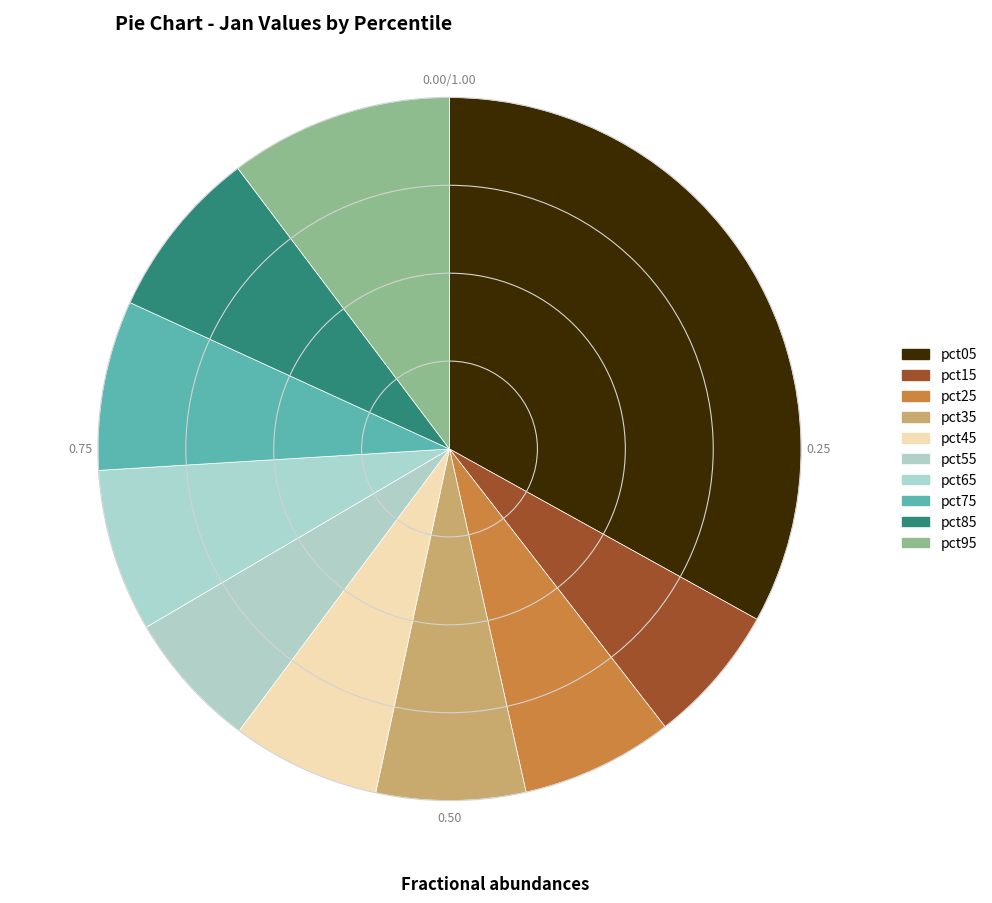

Is it true that pct65 is 20% of the pie?

False